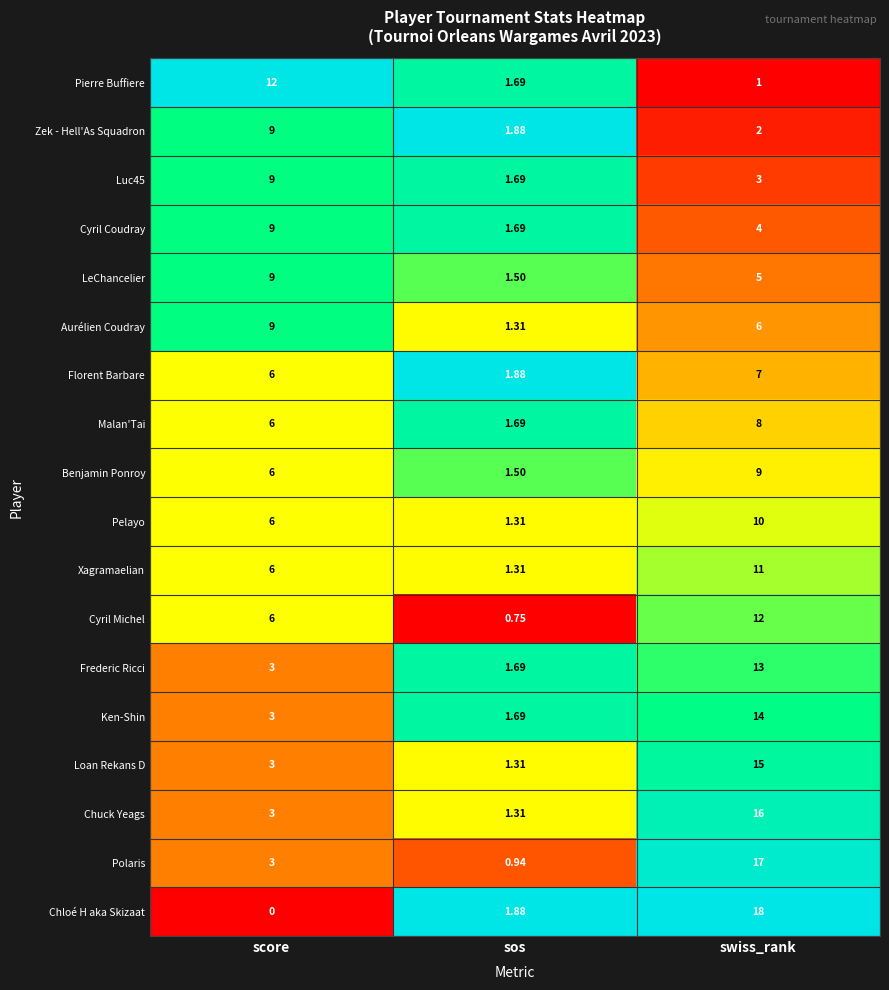

Which category has the highest value in the Ken-Shin series?

swiss_rank